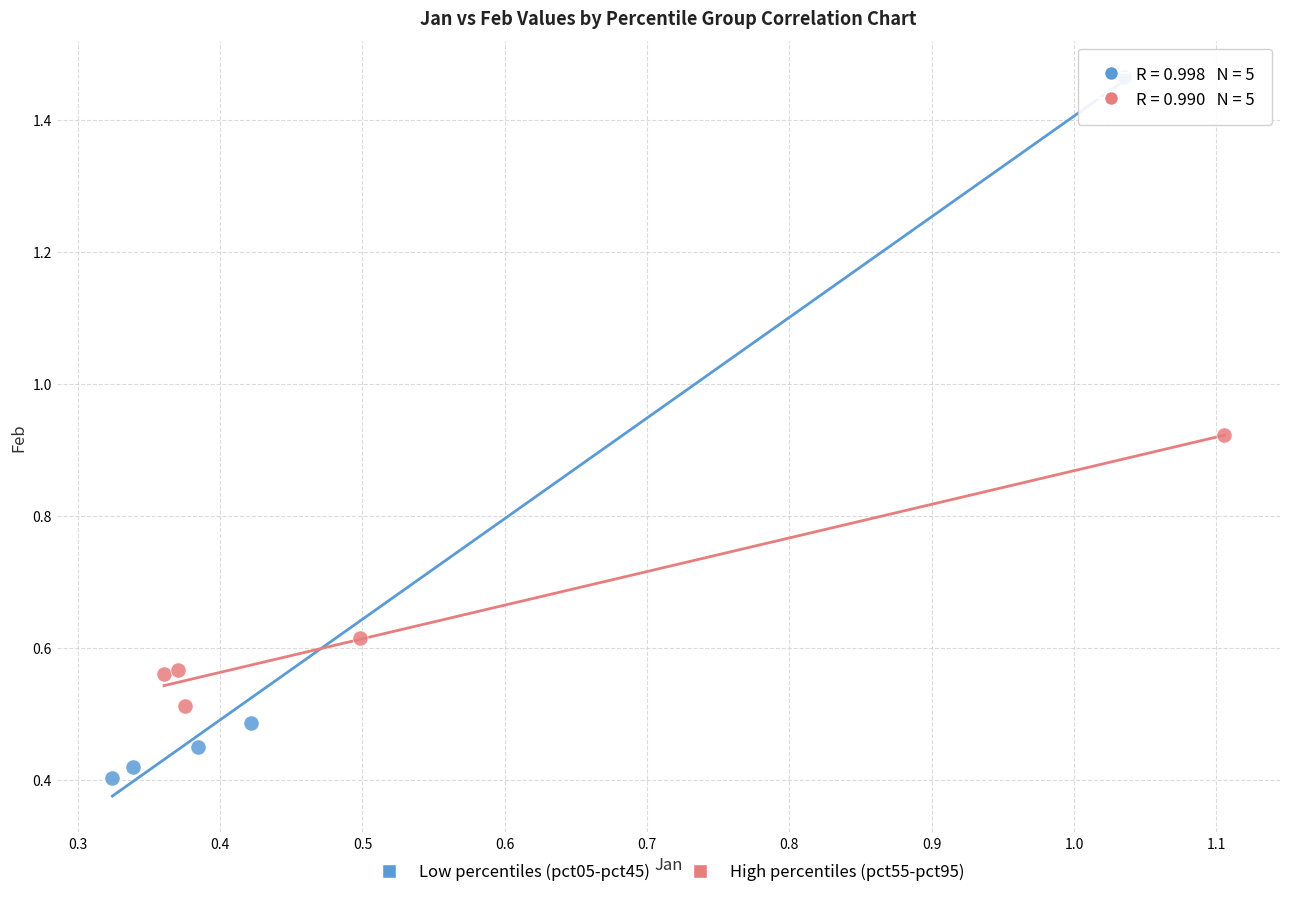

Which series reaches the minimum Y coordinate?

Low percentiles (pct05-pct45)